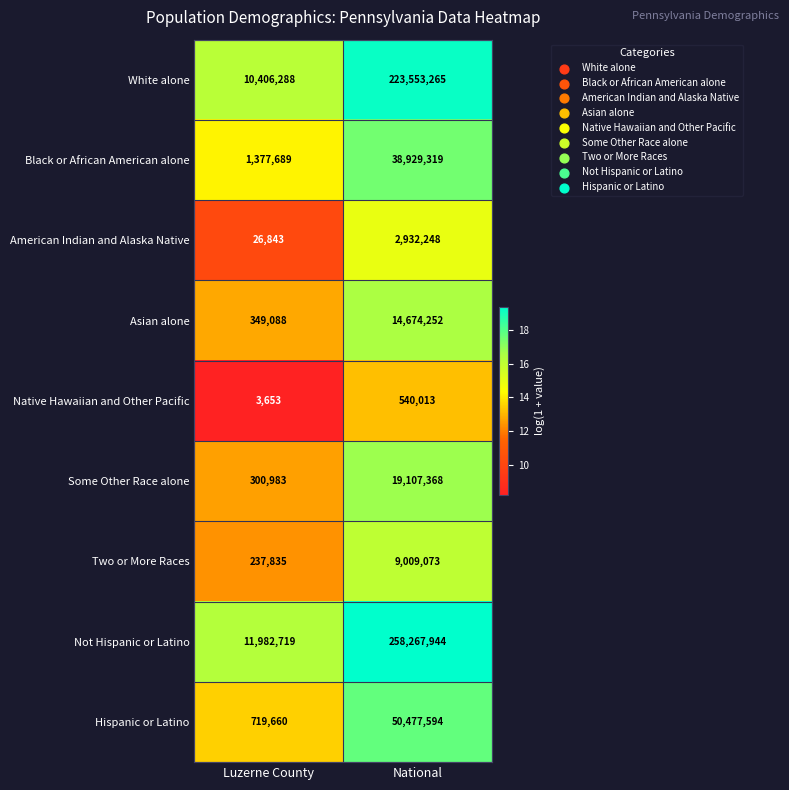

Rank the series by their maximum value, from lowest to highest.

Native Hawaiian and Other Pacific, American Indian and Alaska Native, Two or More Races, Asian alone, Some Other Race alone, Black or African American alone, Hispanic or Latino, White alone, Not Hispanic or Latino